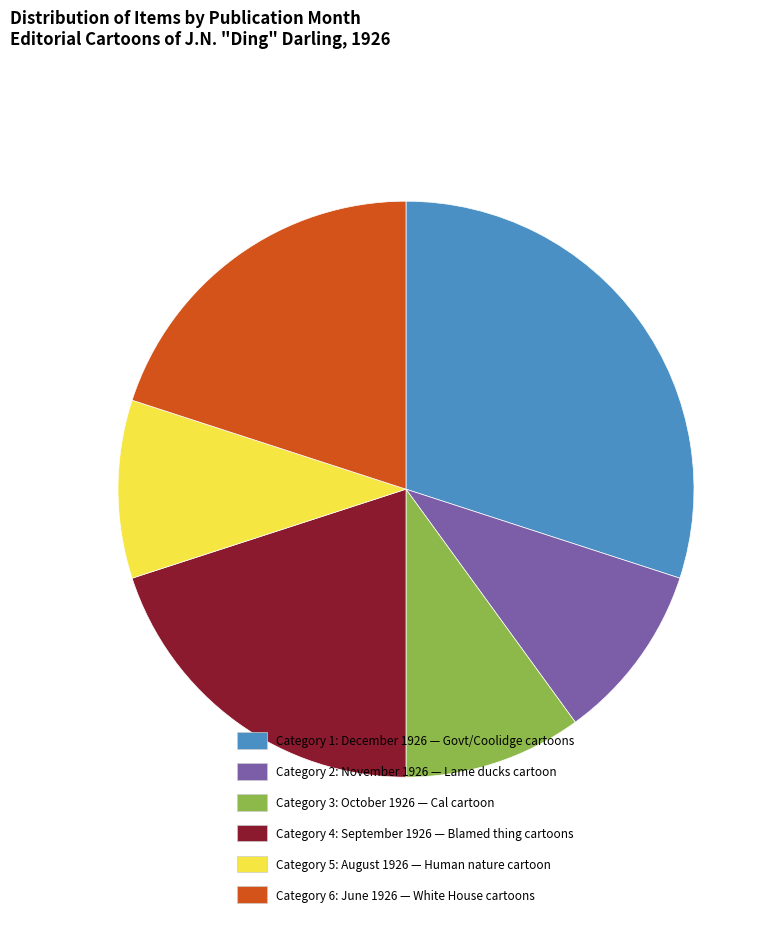

The Category 5: August 1926 — Human nature cartoon slice represents 10% of the pie. True or false?

True